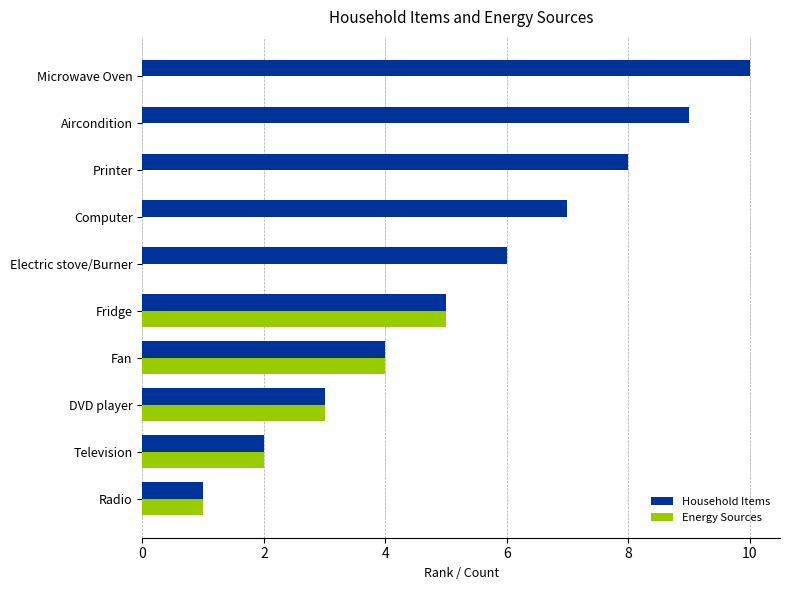

The Energy Sources series shows 1 at Radio. True or false?

True